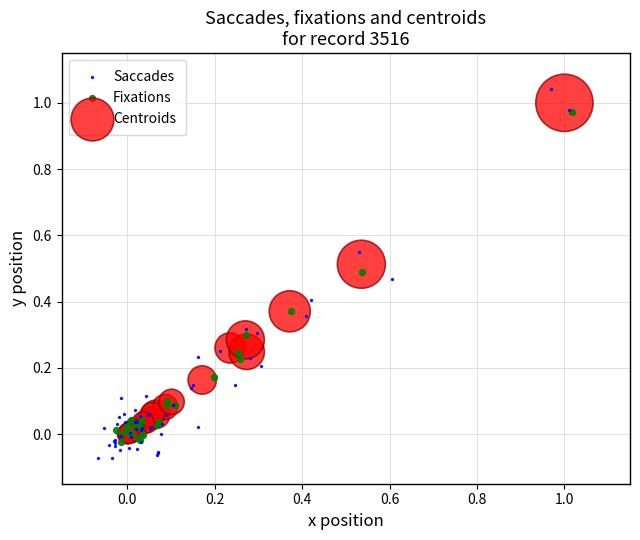

What are all the series names shown in the legend?

Saccades, Fixations, Centroids